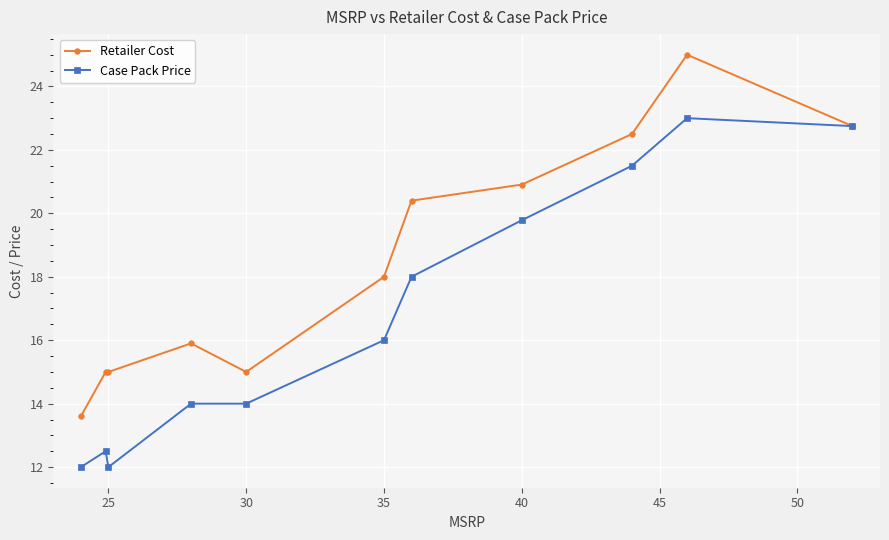

Rank the series by their average value, from highest to lowest.

Retailer Cost, Case Pack Price